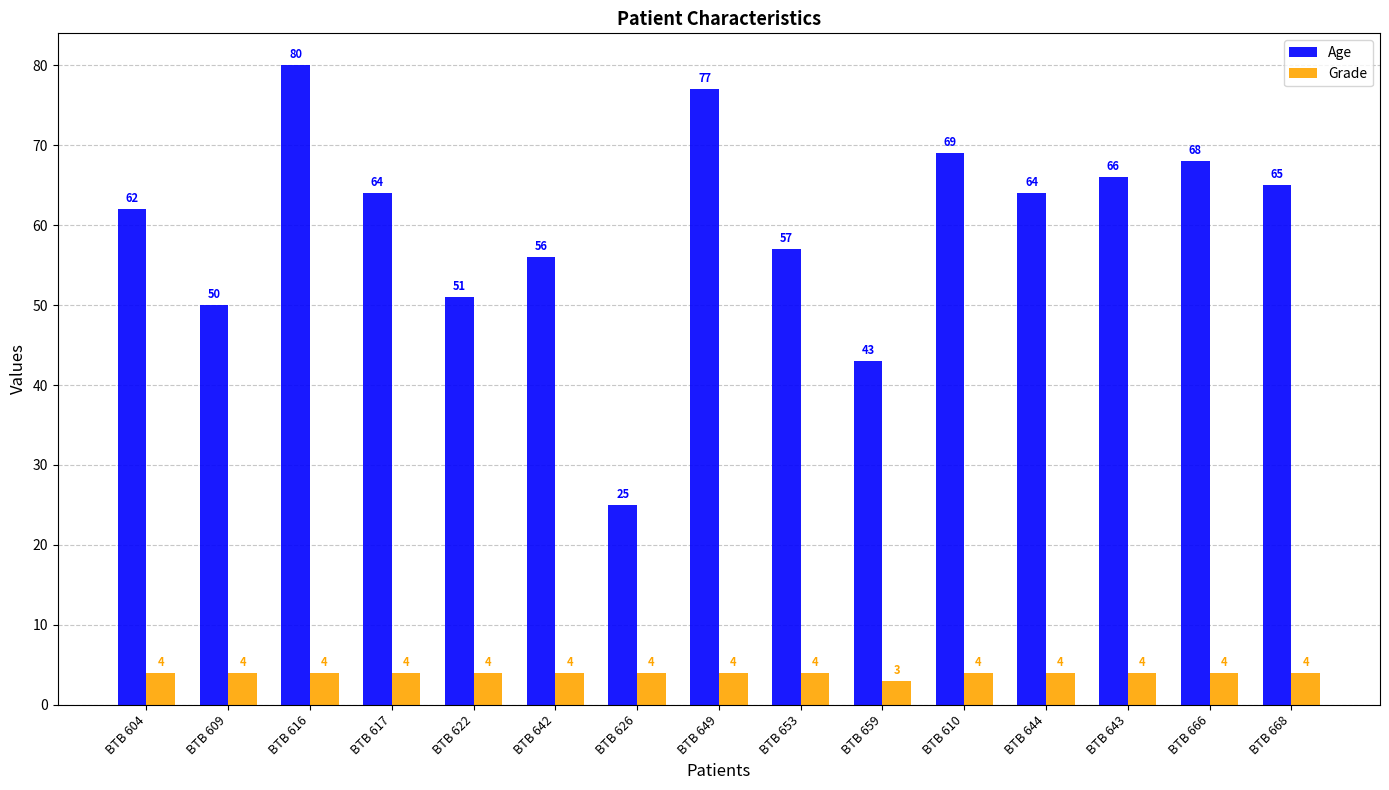

Reading right to left, list all the values displayed in this chart.

Age: BTB 668=65	BTB 666=68	BTB 643=66	BTB 644=64	BTB 610=69	BTB 659=43	BTB 653=57	BTB 649=77	BTB 626=25	BTB 642=56	BTB 622=51	BTB 617=64	BTB 616=80	BTB 609=50	BTB 604=62
Grade: BTB 668=4	BTB 666=4	BTB 643=4	BTB 644=4	BTB 610=4	BTB 659=3	BTB 653=4	BTB 649=4	BTB 626=4	BTB 642=4	BTB 622=4	BTB 617=4	BTB 616=4	BTB 609=4	BTB 604=4